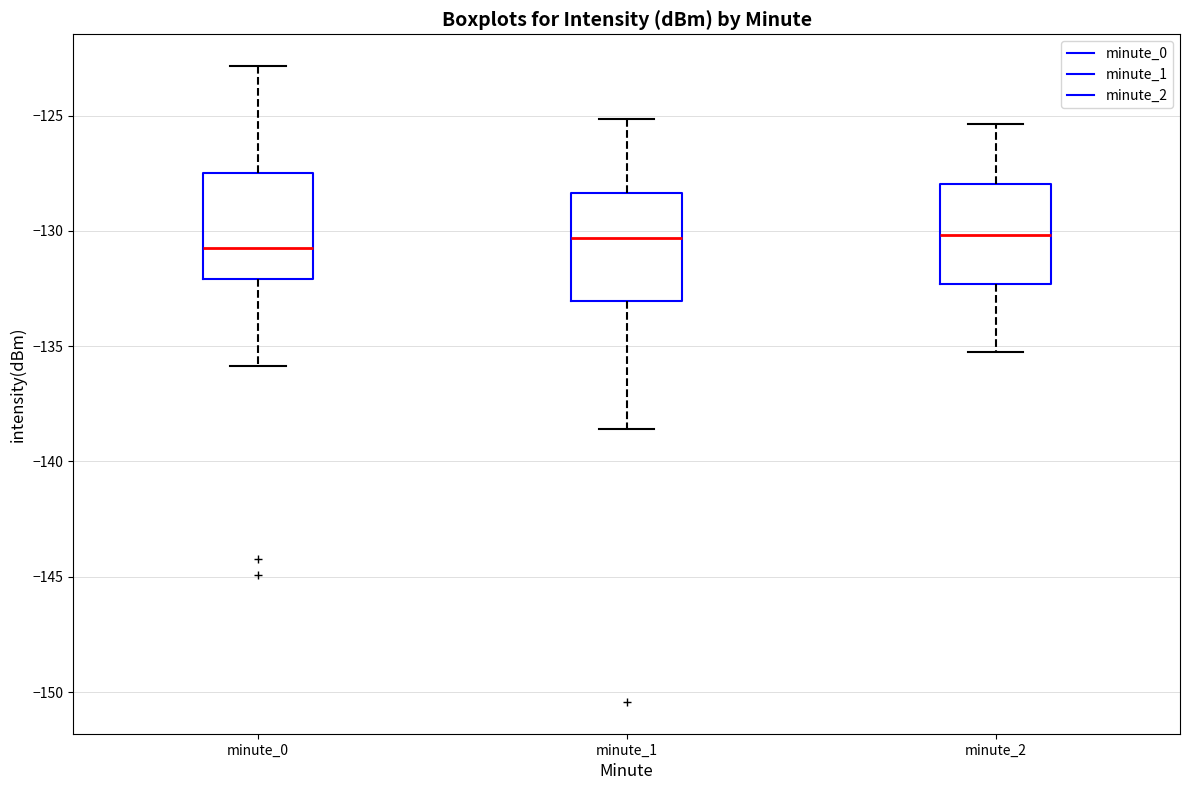

Reading left to right, transcribe this box plot: for each box, give where its median line is, the range the box spans, and where its two whiskers end, as read against the y-axis. The values are not printed on the chart, so give them approximately, as read against the axis.

minute_0: median -130.5, box -132.0 to -127.5, whiskers -136.0 to -123.0
minute_1: median -130.5, box -133.0 to -128.5, whiskers -138.5 to -125.0
minute_2: median -130.0, box -132.5 to -128.0, whiskers -135.0 to -125.5